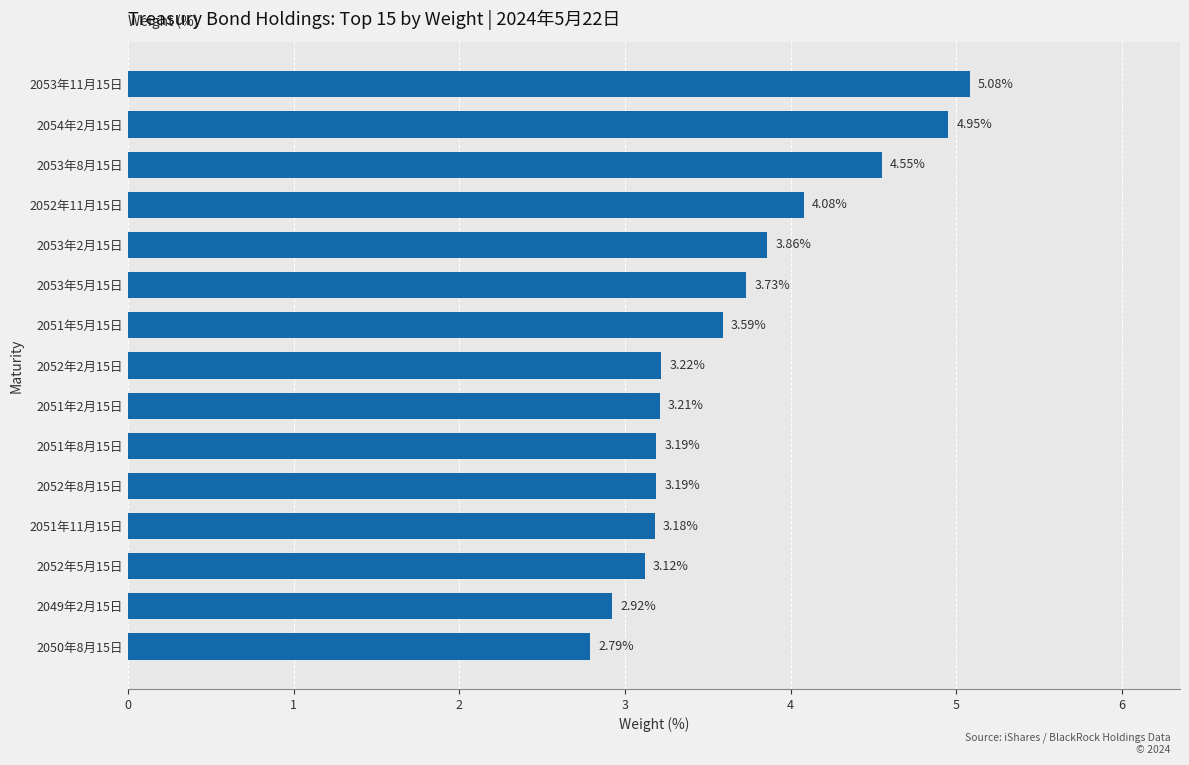

What is the minimum value shown in the chart?

2.8